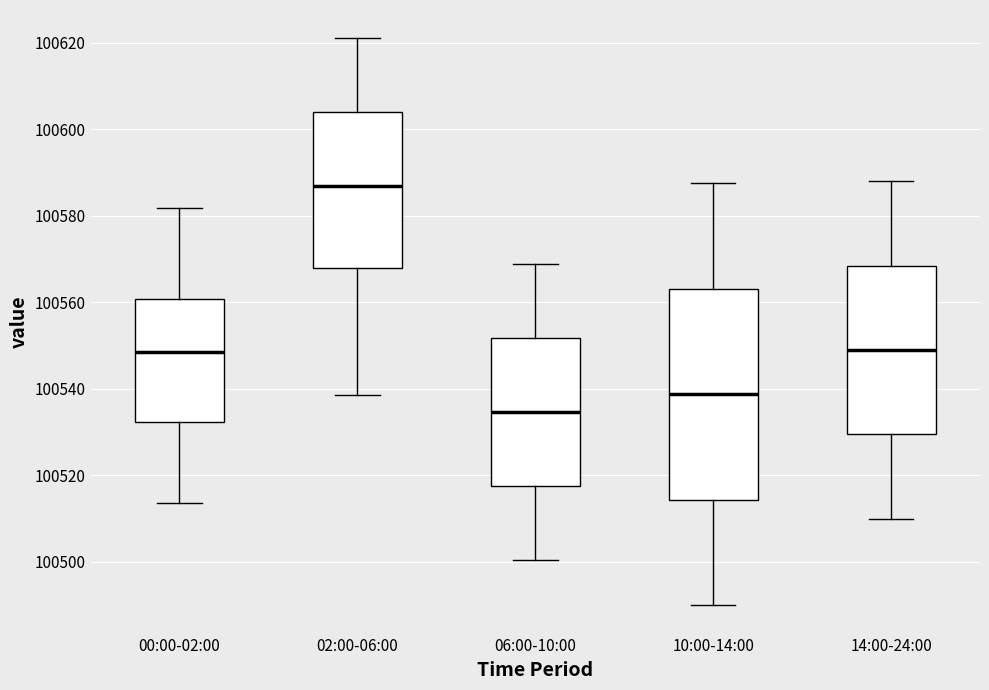

Reading left to right, transcribe this box plot: for each box, give where its median line is, the range the box spans, and where its two whiskers end, as read against the y-axis. The values are not printed on the chart, so give them approximately, as read against the axis.

00:00-02:00: median 100548, box 100532 to 100560, whiskers 100514 to 100582
02:00-06:00: median 100586, box 100568 to 100604, whiskers 100538 to 100622
06:00-10:00: median 100534, box 100518 to 100552, whiskers 100500 to 100568
10:00-14:00: median 100538, box 100514 to 100564, whiskers 100490 to 100588
14:00-24:00: median 100550, box 100530 to 100568, whiskers 100510 to 100588